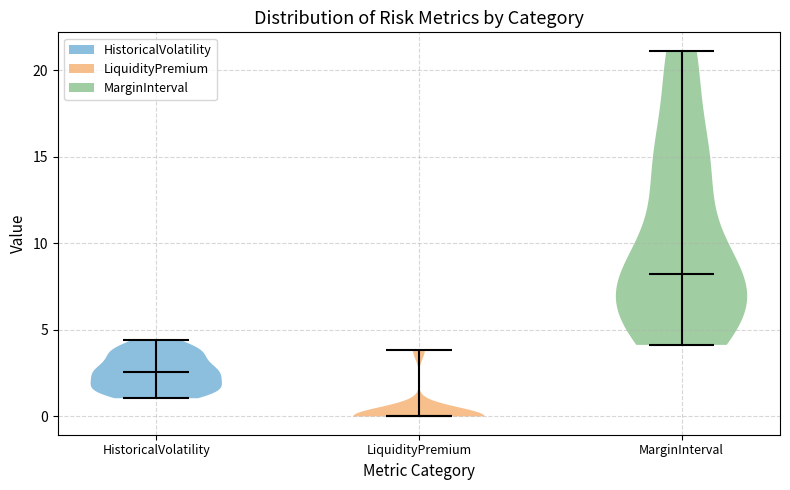

Reading left to right, read every violin against the y-axis: where its median line is, and the lowest and highest points it reaches. The values are not printed on the chart, so give them approximately, as read against the axis.

HistoricalVolatility: median line 2.5, lowest point 1.0, highest point 4.5
LiquidityPremium: median line 0.0, lowest point 0.0, highest point 4.0
MarginInterval: median line 8.0, lowest point 4.0, highest point 21.0